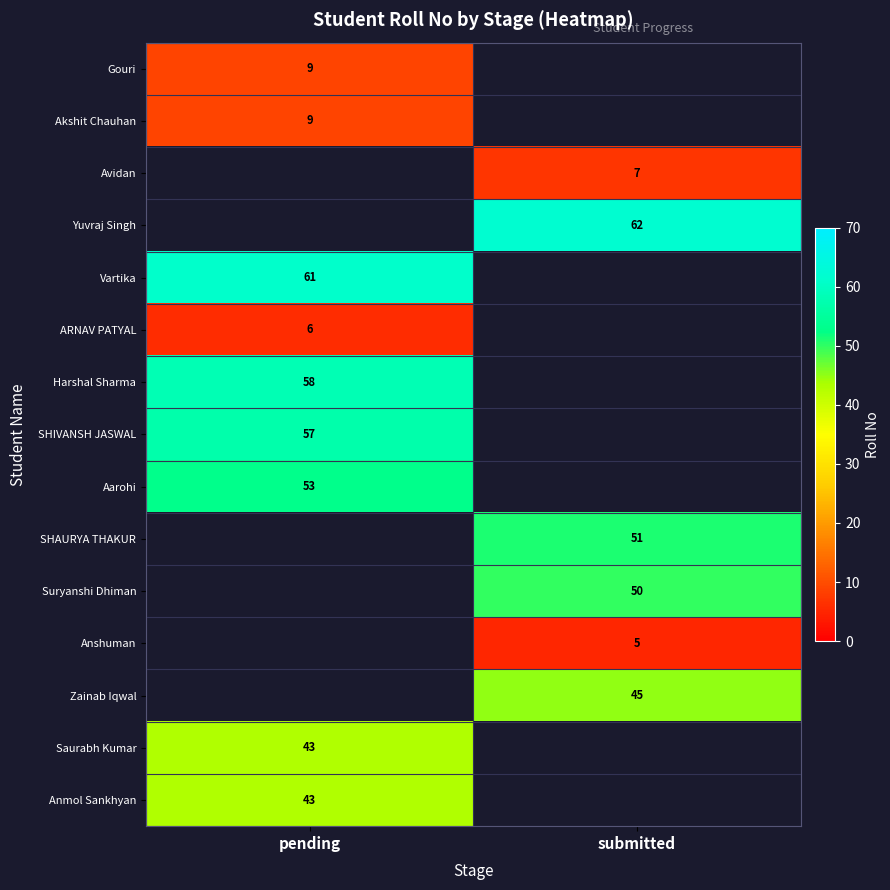

Between pending and submitted, which is larger?

submitted